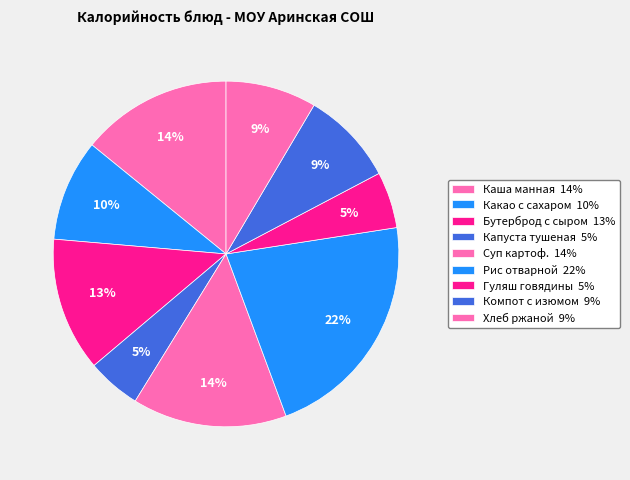

How many segments does this pie chart have?

9